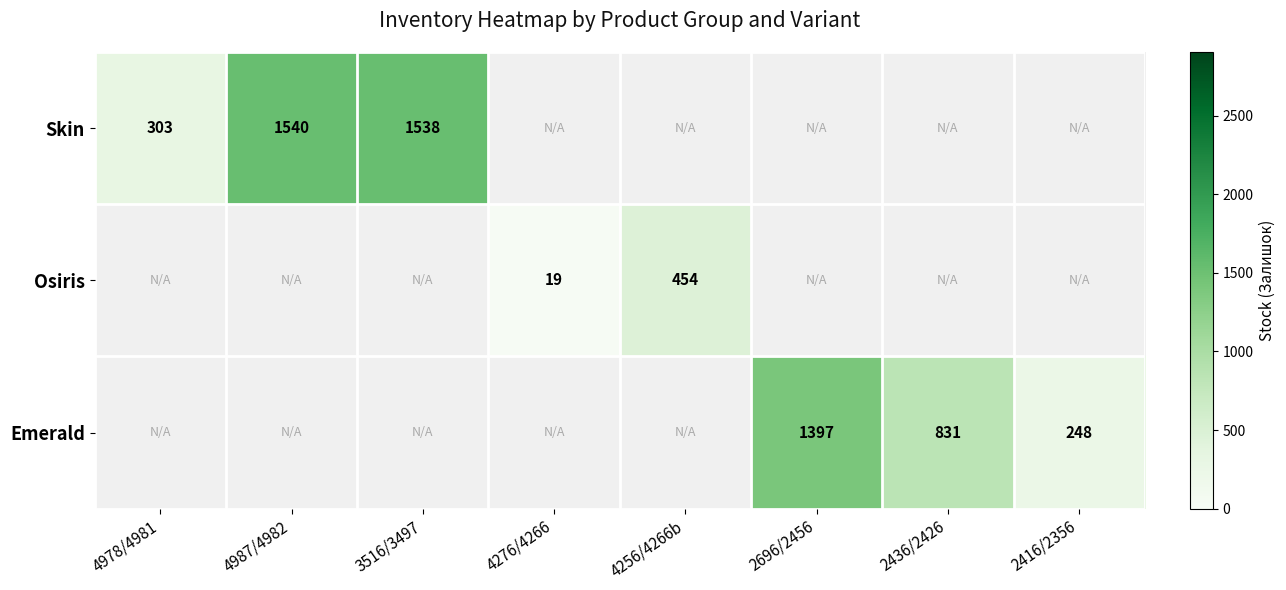

What is the sum of the Skin values at 3516/3497 and 4978/4981?

1841